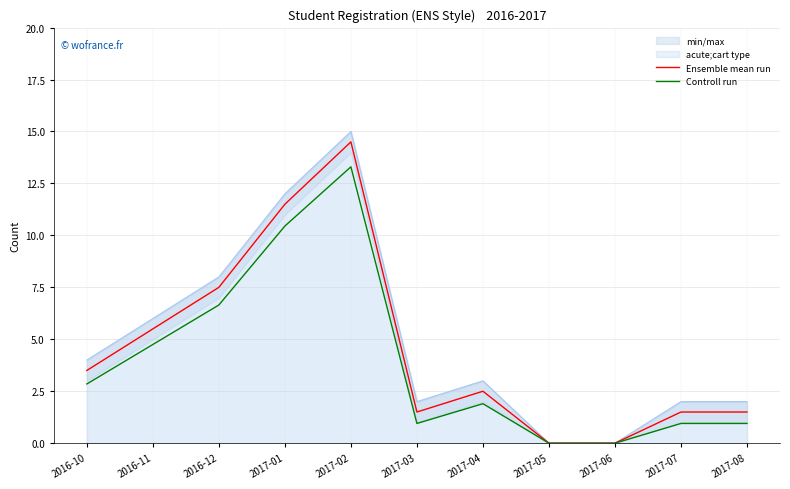

Where is Ensemble mean run nearest to the value 7?

2016-12